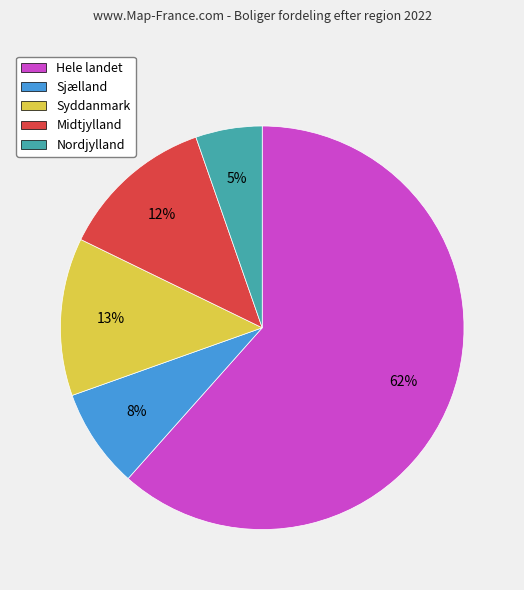

To the nearest percent, what is the average slice percentage?

20%